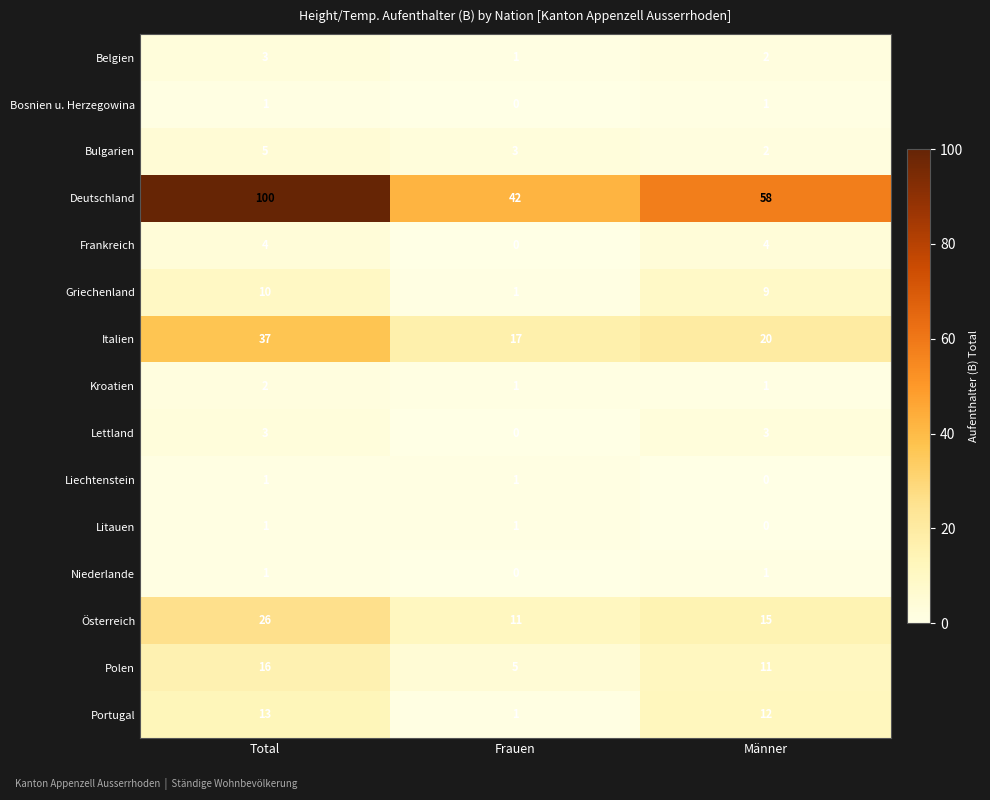

How many series are shown in this chart?

15